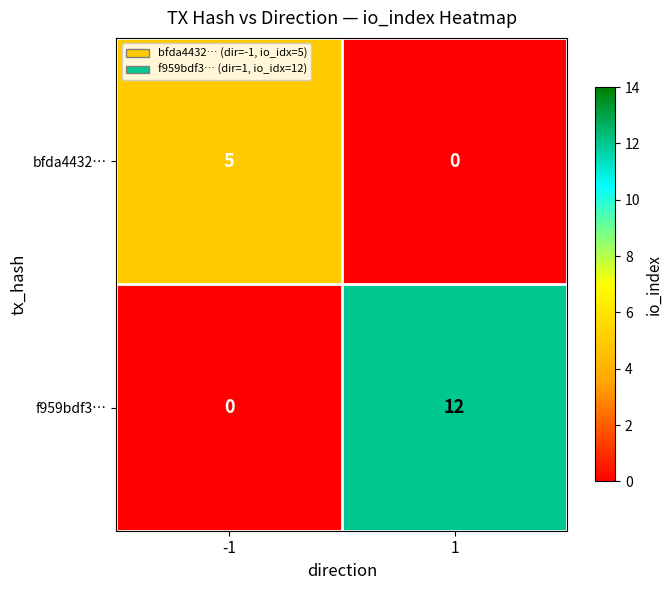

True or false: bfda4432… has a value of 0 at 1.

True